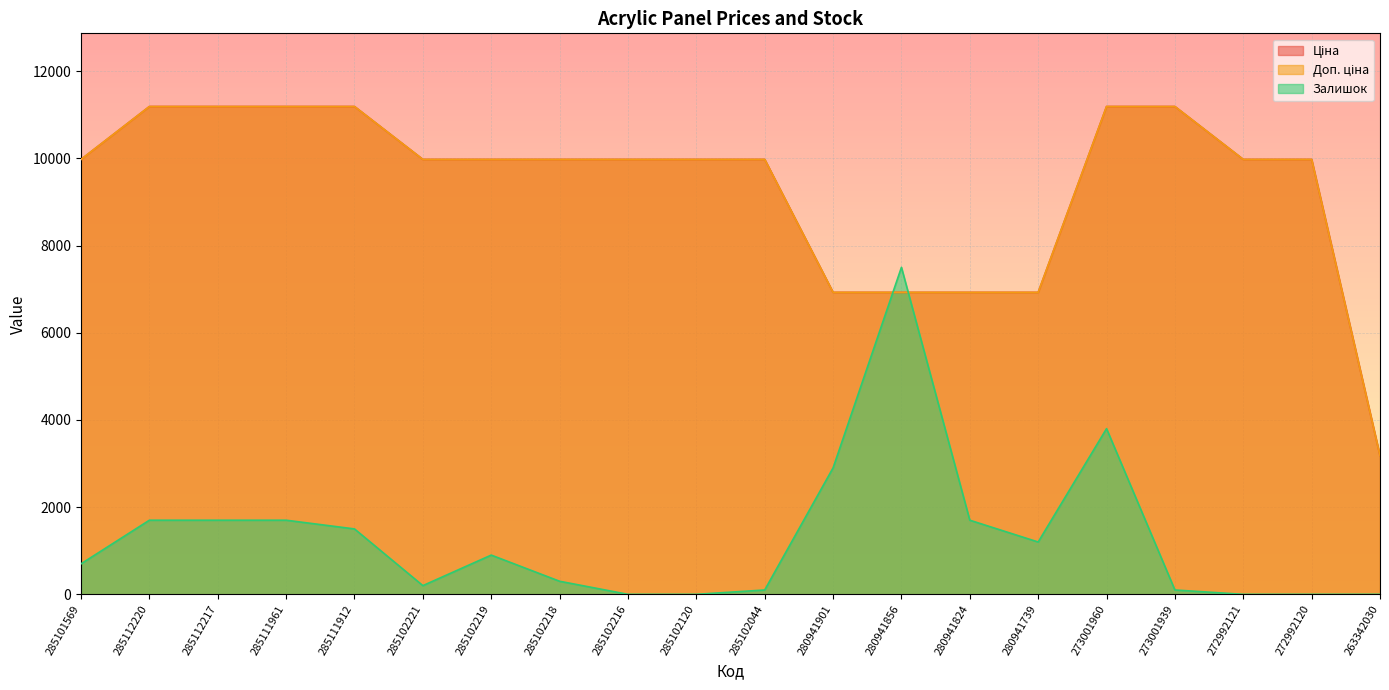

The value of Ціна at 280941739 is 6925.7. True or false?

True